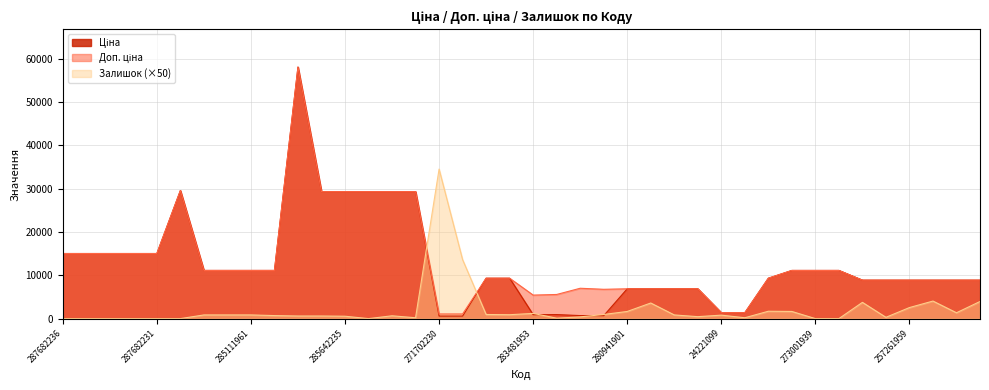

True or false: Доп. ціна and Залишок intersect in this chart.

True